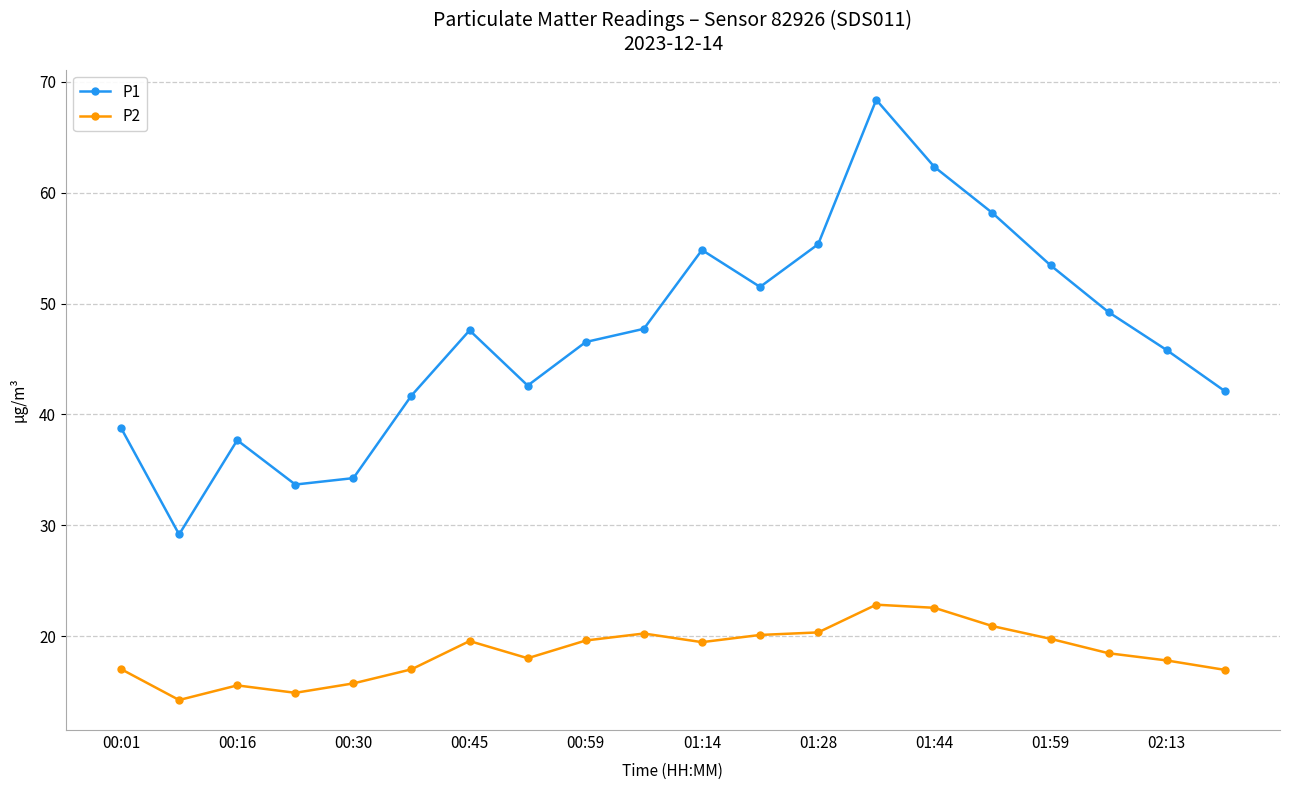

List the series in order of their overall mean, lowest first.

P2, P1